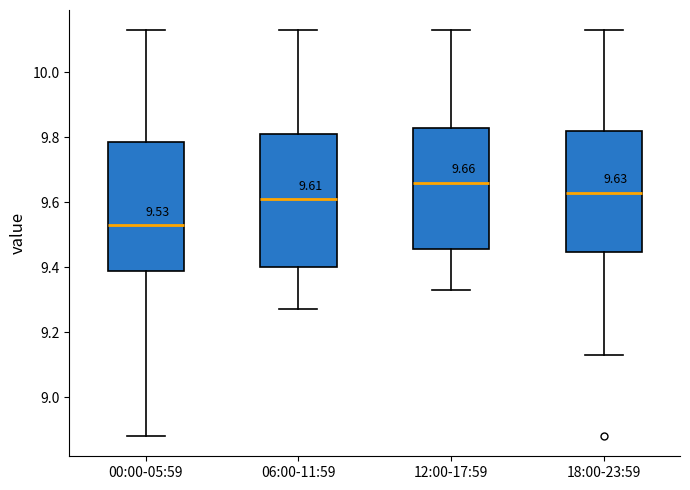

Which box's median line is the lowest?

00:00-05:59